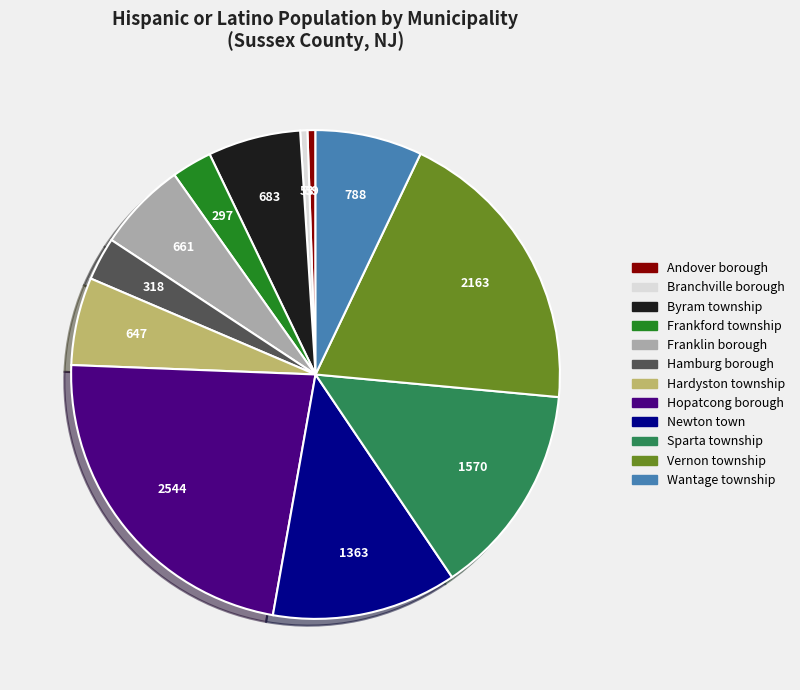

True or false: Franklin borough accounts for 1% of the total.

False